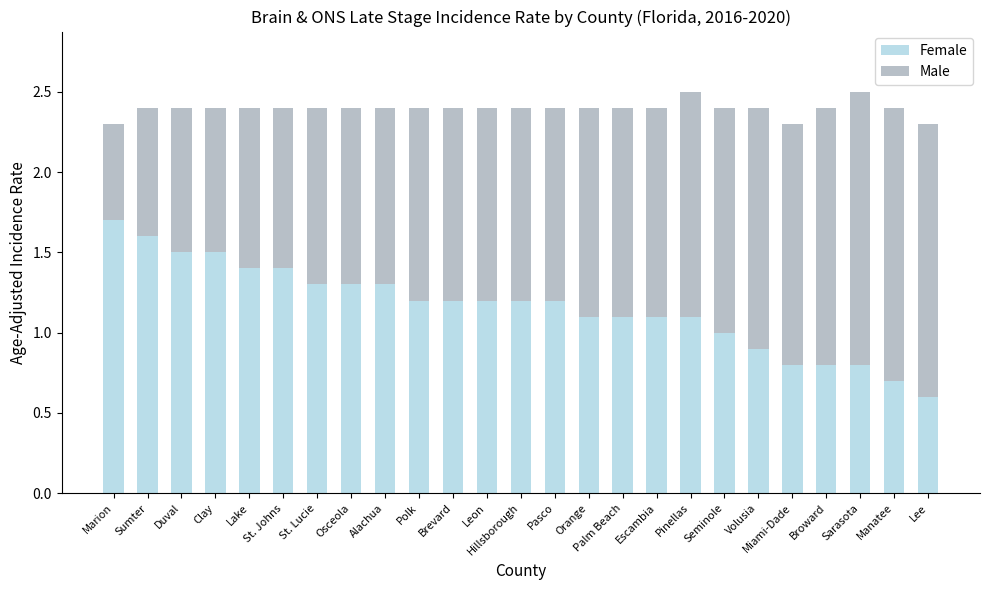

What is the total value across all series at Duval?

2.4